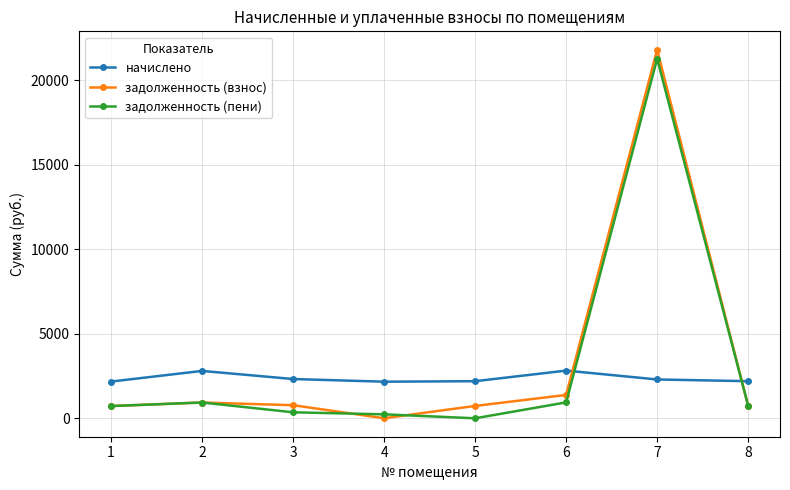

How many lines are shown in the chart?

3